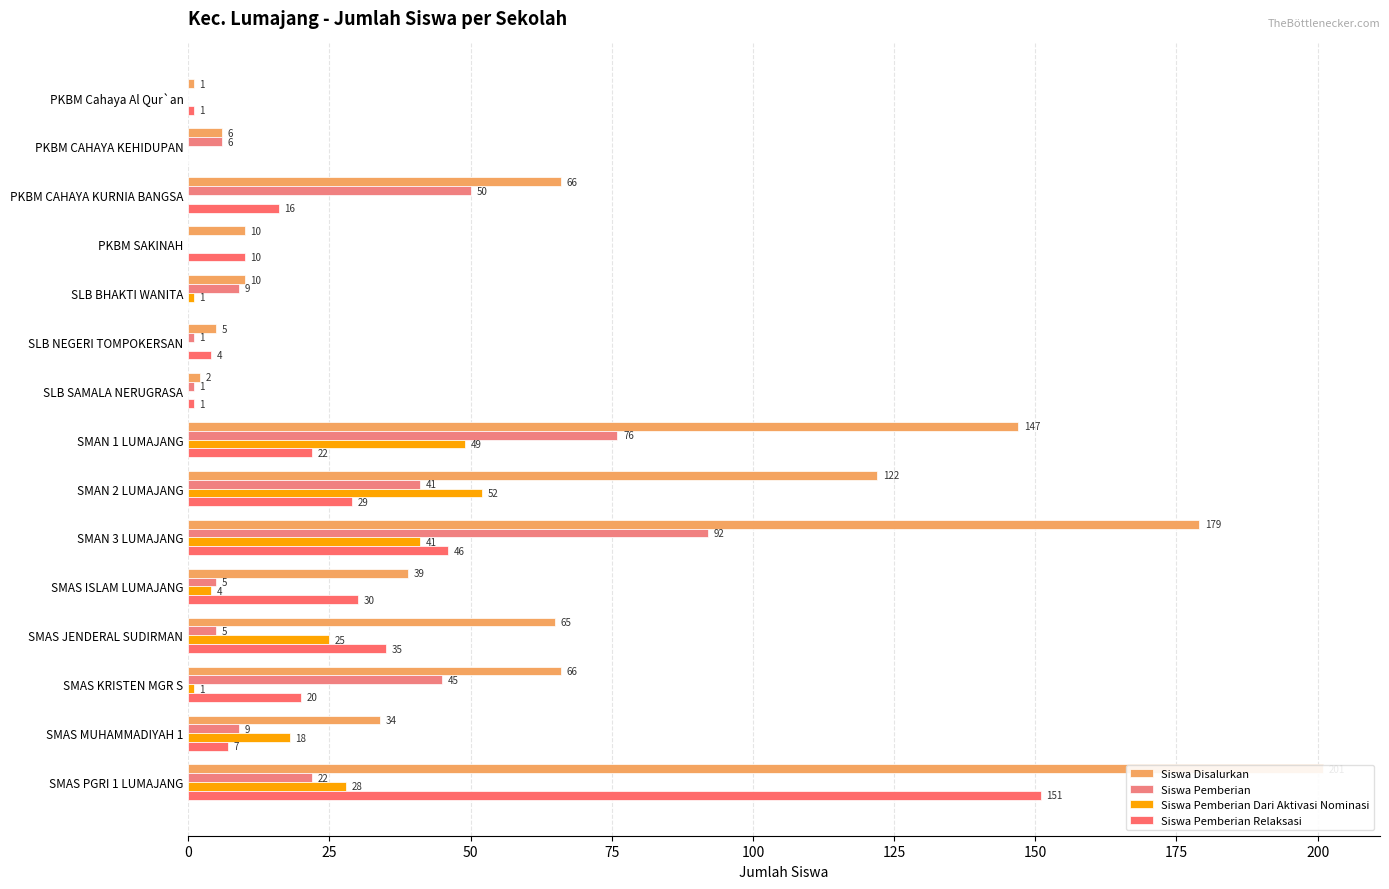

What position from the left is PKBM SAKINAH?

4